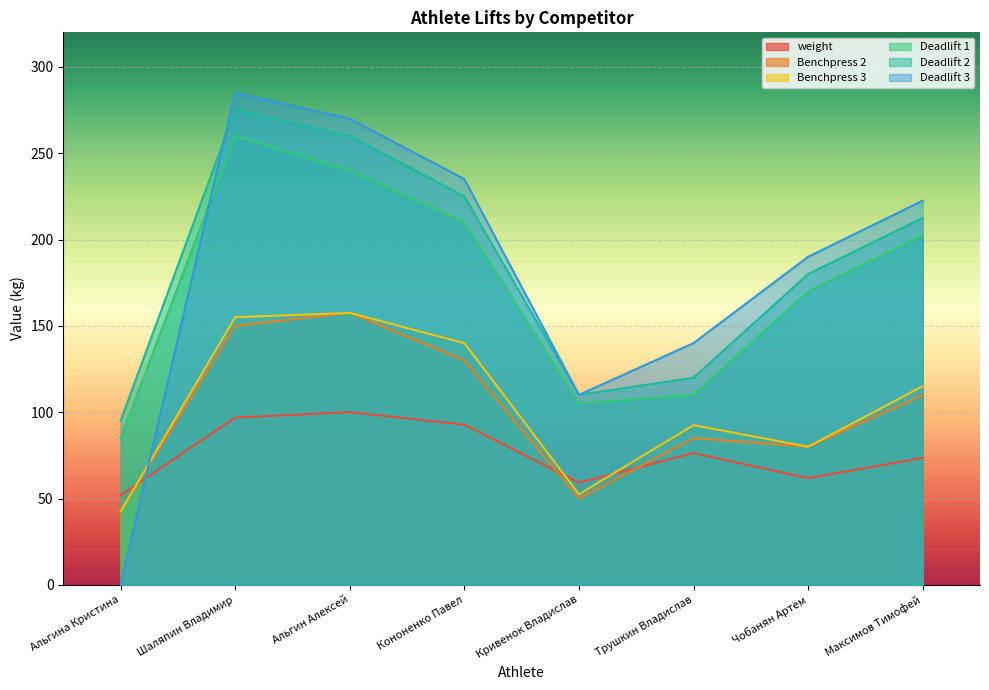

How many lines are shown in the chart?

6